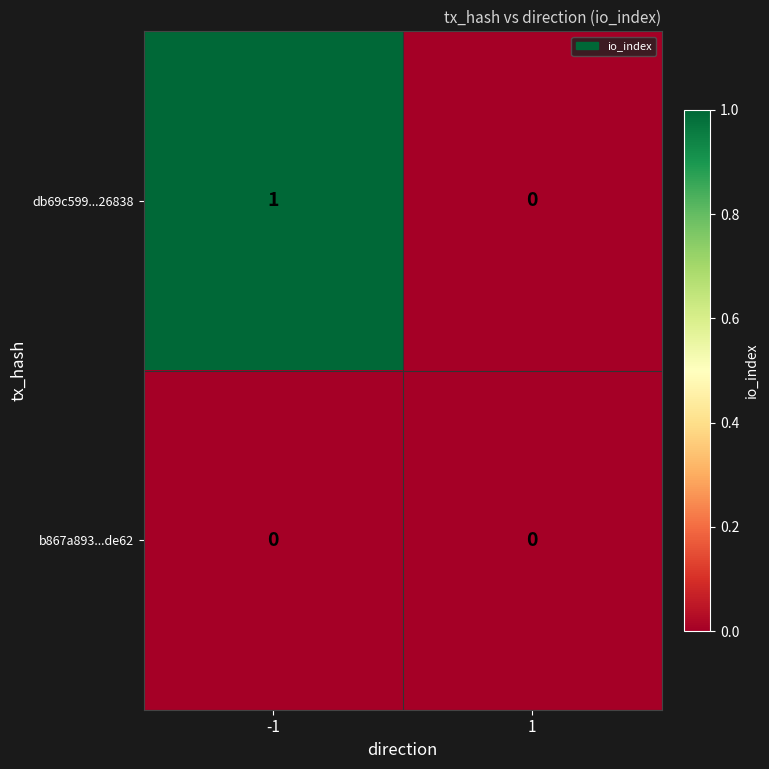

List the series in order of their overall mean, lowest first.

b867a893...de62, db69c599...26838